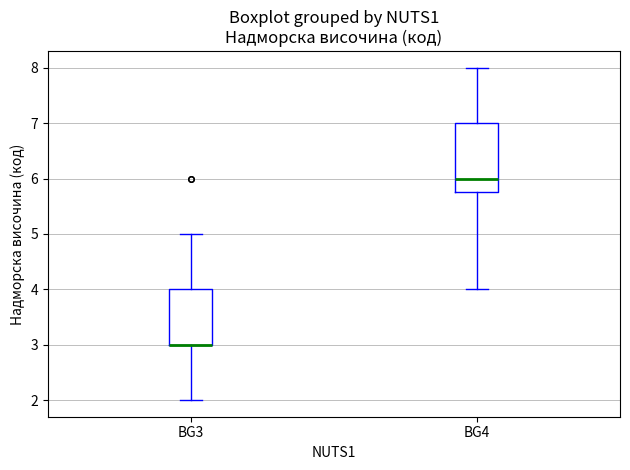

Which box is the tallest, from its lower edge to its upper edge?

BG4